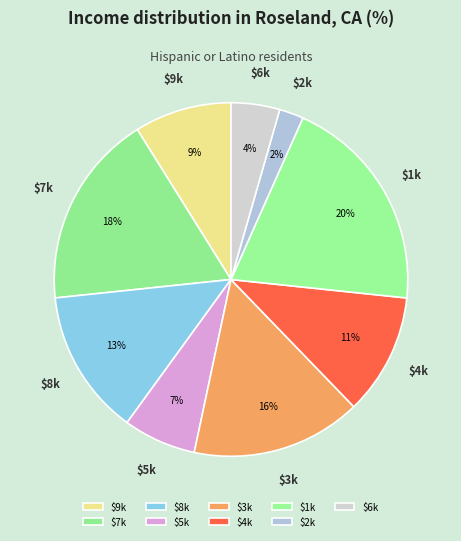

The $5k slice represents 16% of the pie. True or false?

False